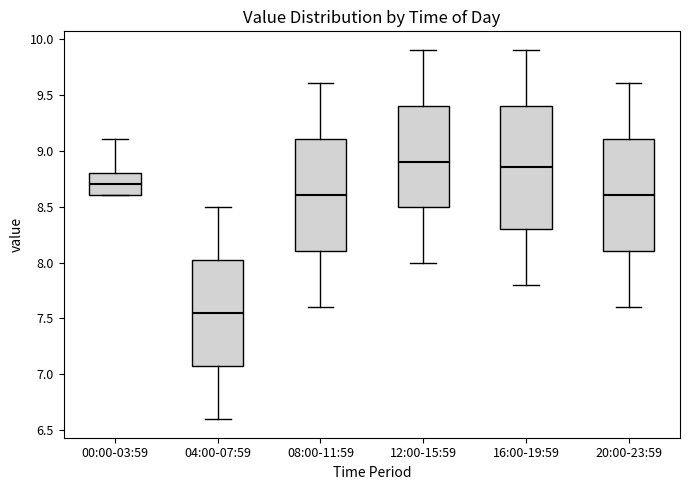

Which box is the tallest, from its lower edge to its upper edge?

16:00-19:59